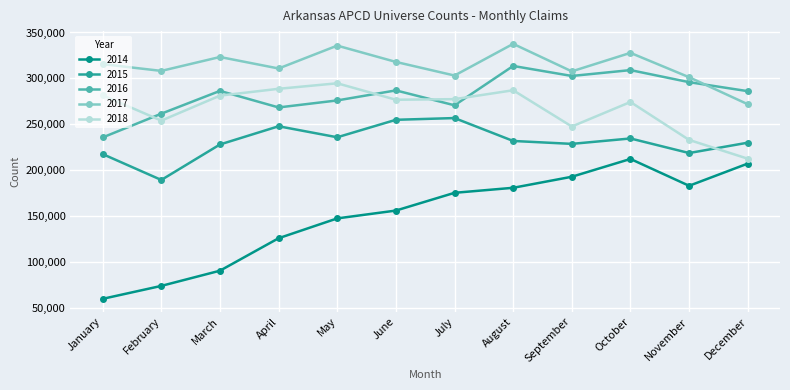

Does the chart display data point markers on the line(s)?

Yes